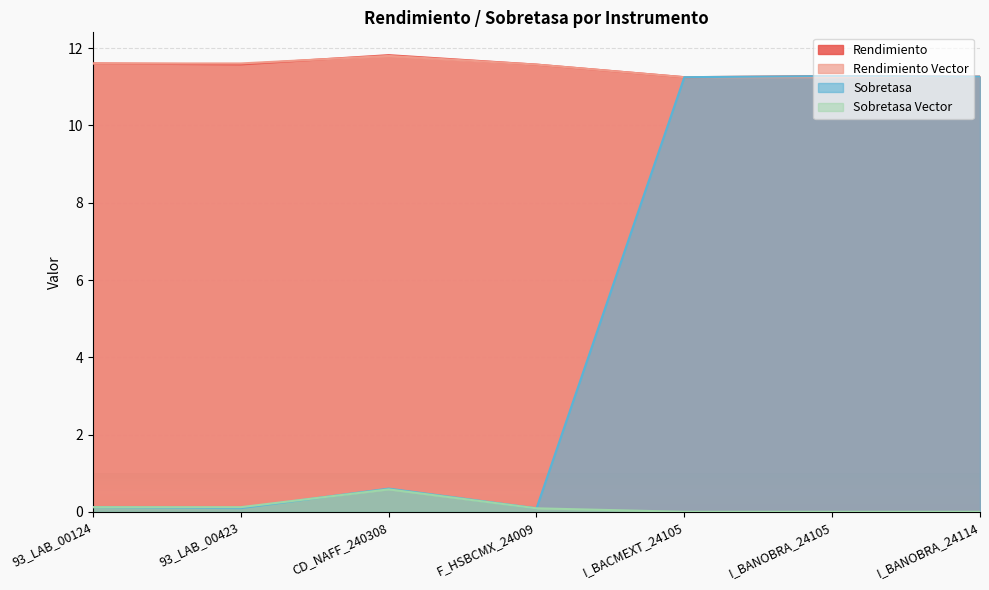

What is the value of the Sobretasa point at the 6th from the left?

11.3